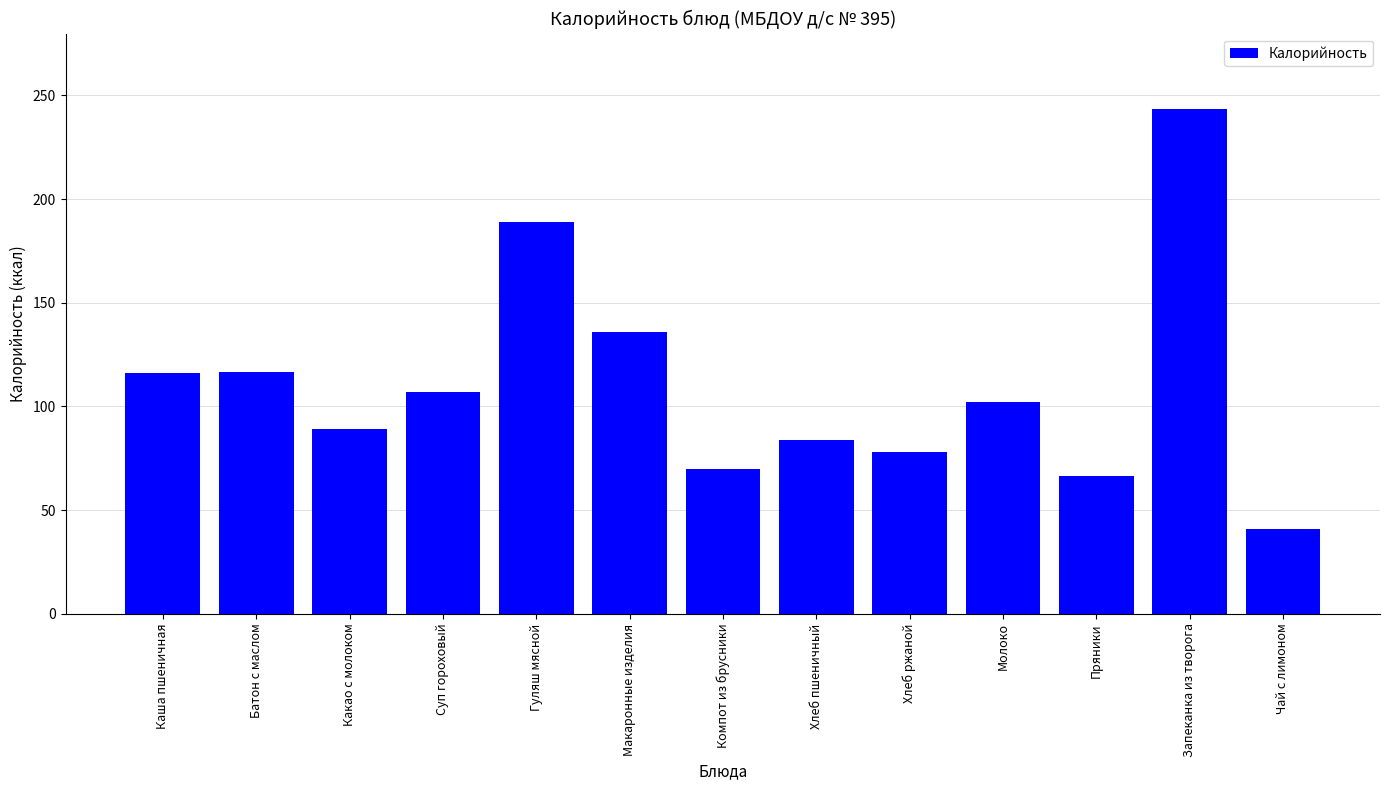

True or false: the data shows 297.5 at Гуляш мясной.

False